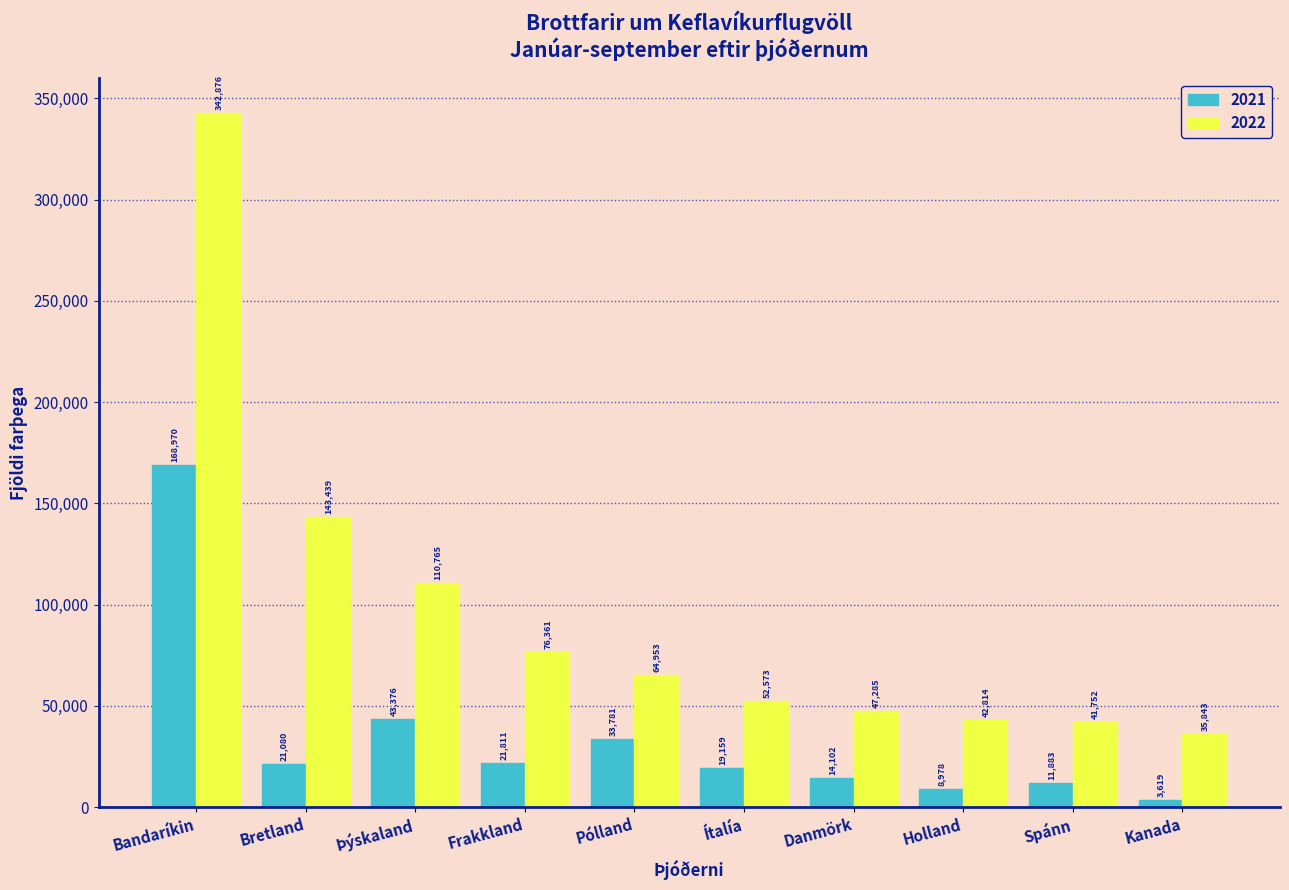

Reading left to right, transcribe all the data shown in this chart.

2021: Bandaríkin=168970	Bretland=21080	Þýskaland=43376	Frakkland=21811	Pólland=33781	Ítalía=19159	Danmörk=14102	Holland=8978	Spánn=11883	Kanada=3619
2022: Bandaríkin=342876	Bretland=143439	Þýskaland=110765	Frakkland=76361	Pólland=64953	Ítalía=52573	Danmörk=47285	Holland=42814	Spánn=41752	Kanada=35843